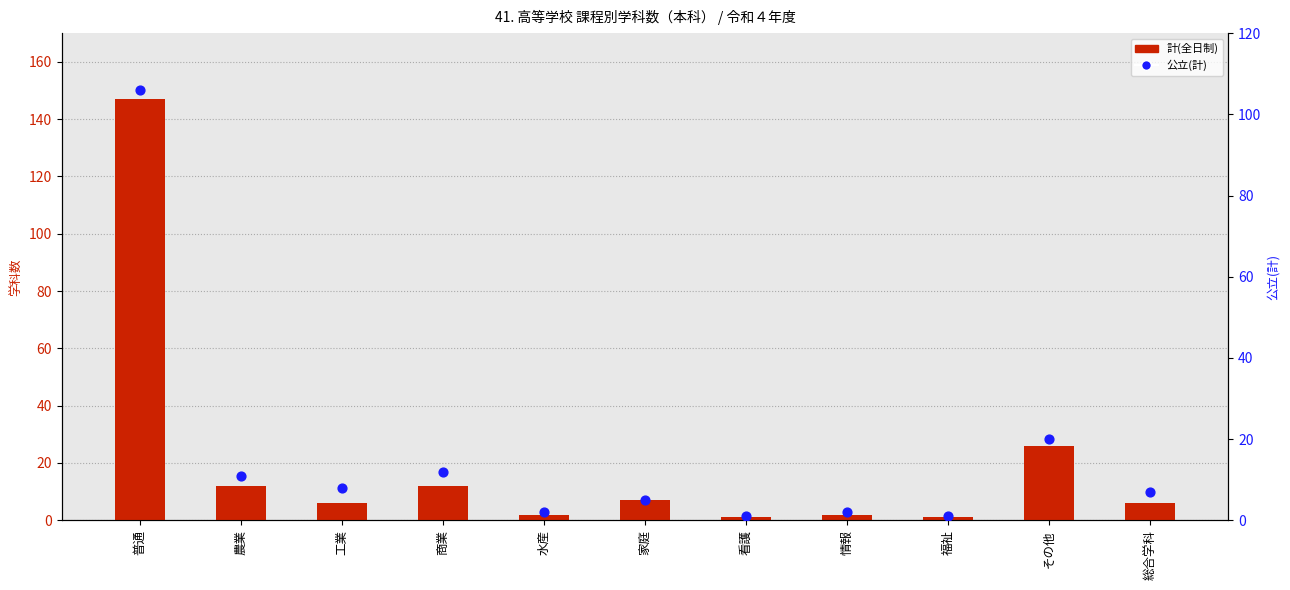

What are all the series names shown in the legend?

計(全日制), 公立(計)